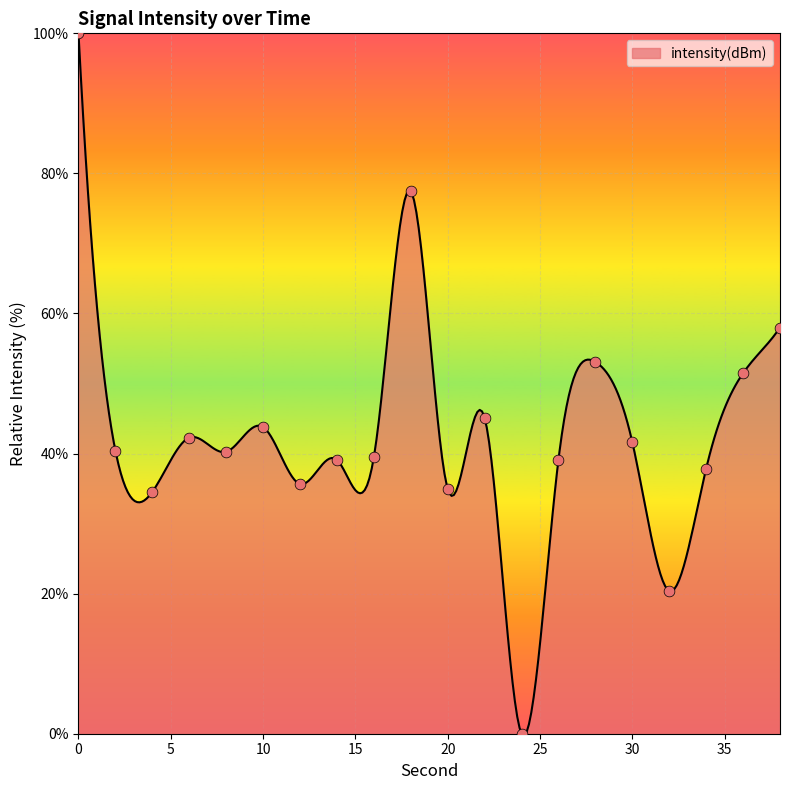

Approximately how many times larger is the value at 8 compared to 16?

1.0